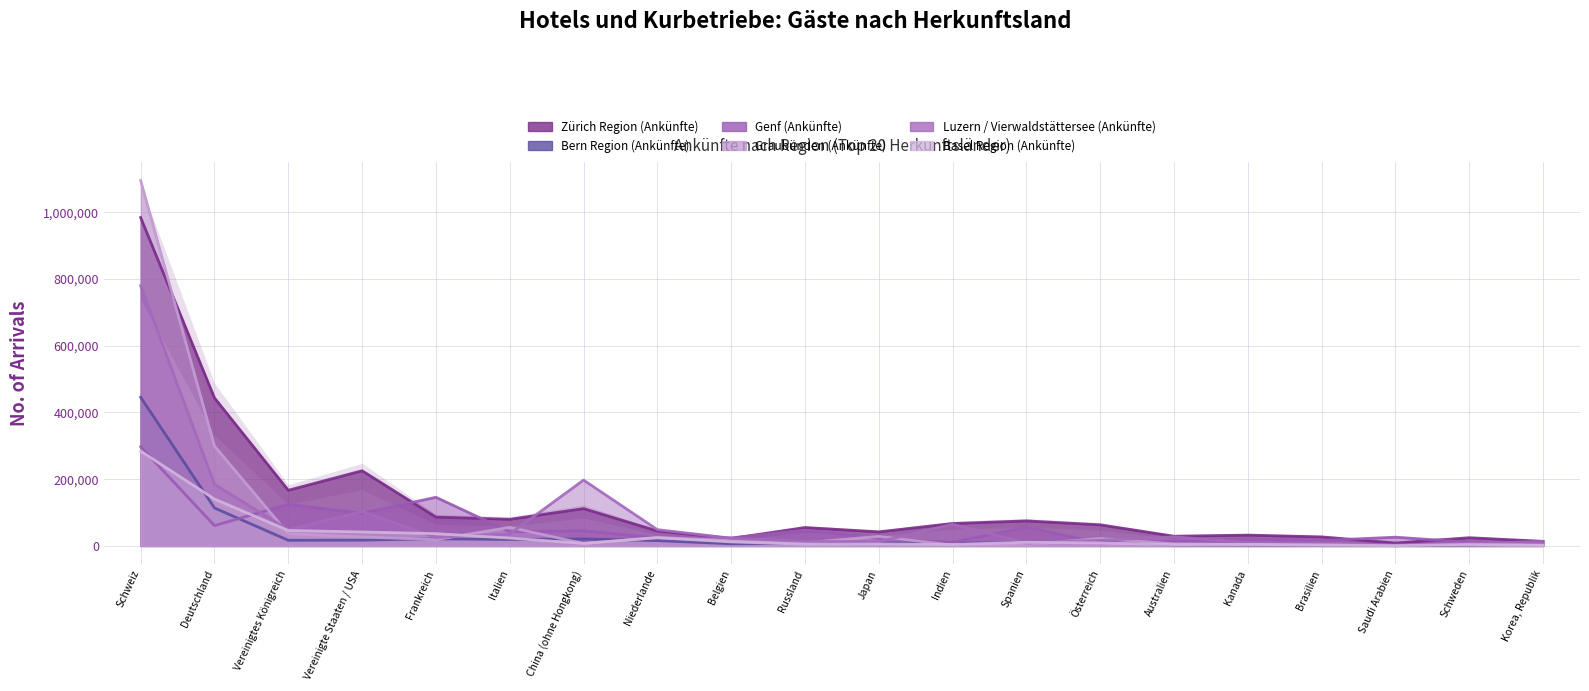

How many data points in Bern Region (Ankünfte) are above 9519?

9